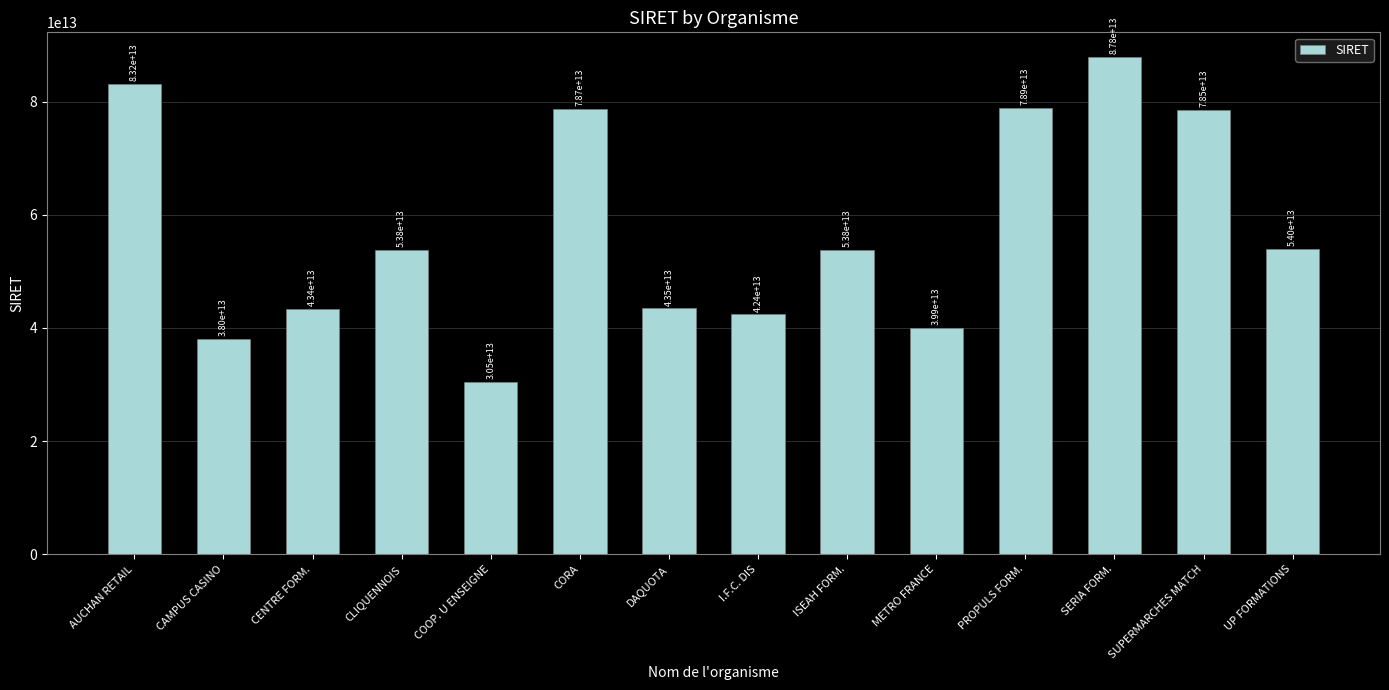

True or false: the data shows 137283830124911 at AUCHAN RETAIL.

False